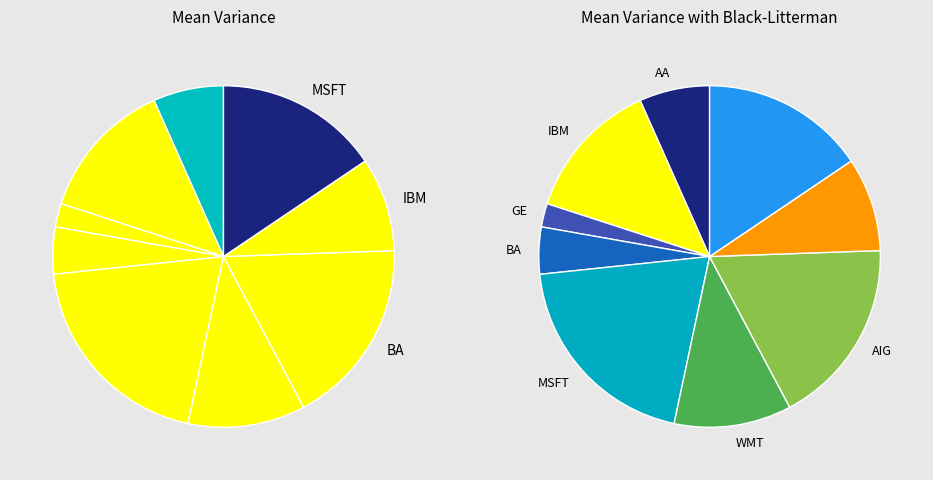

Does 3 account for over 50% of the chart?

No